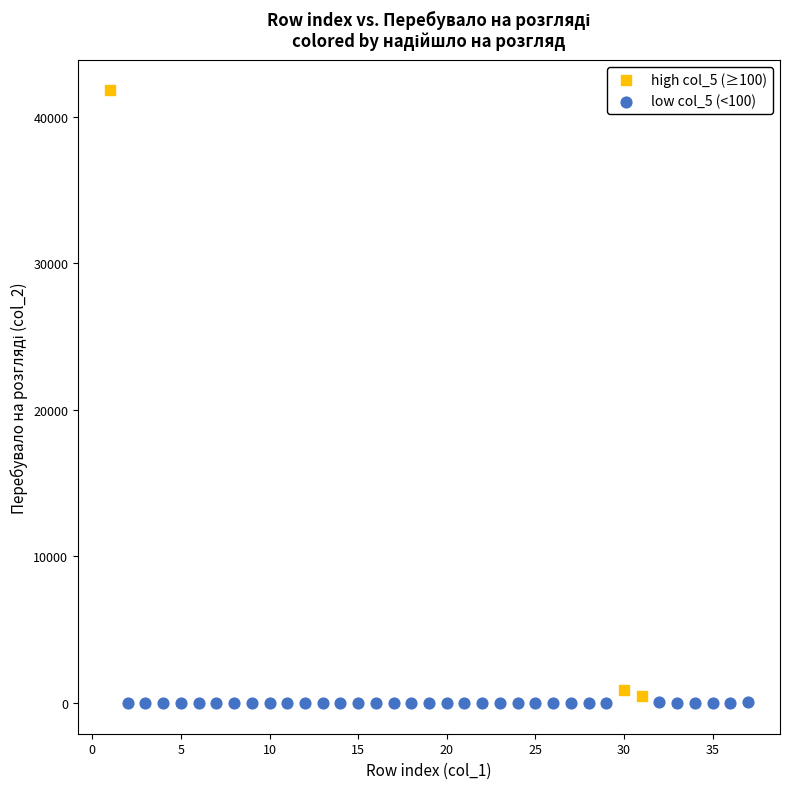

Which series has the largest Y range (max minus min)?

high col_5 (≥100)